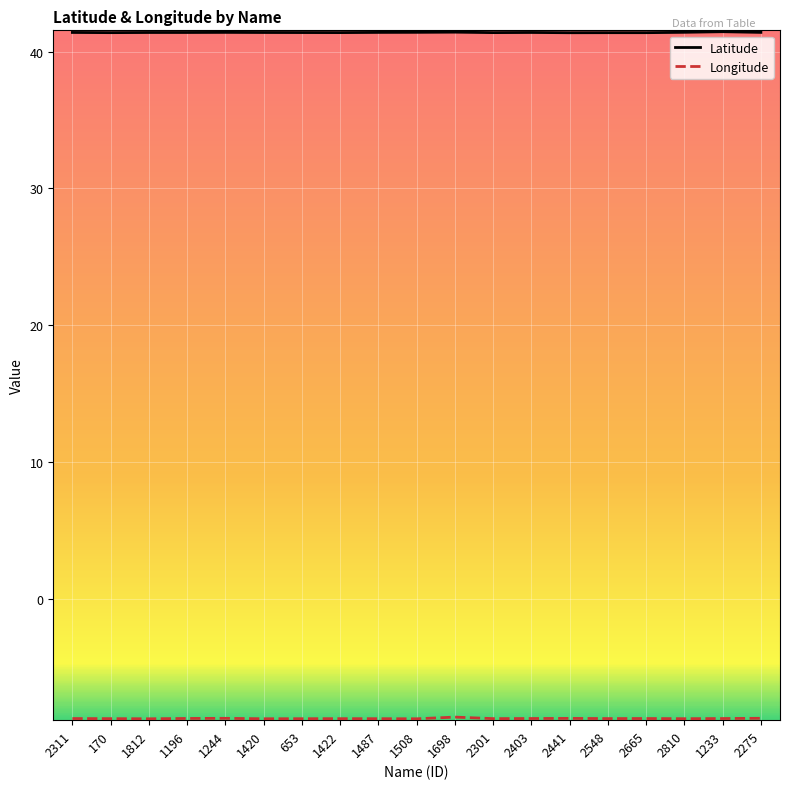

What is the spread (max minus min) of values at 653?

50.2